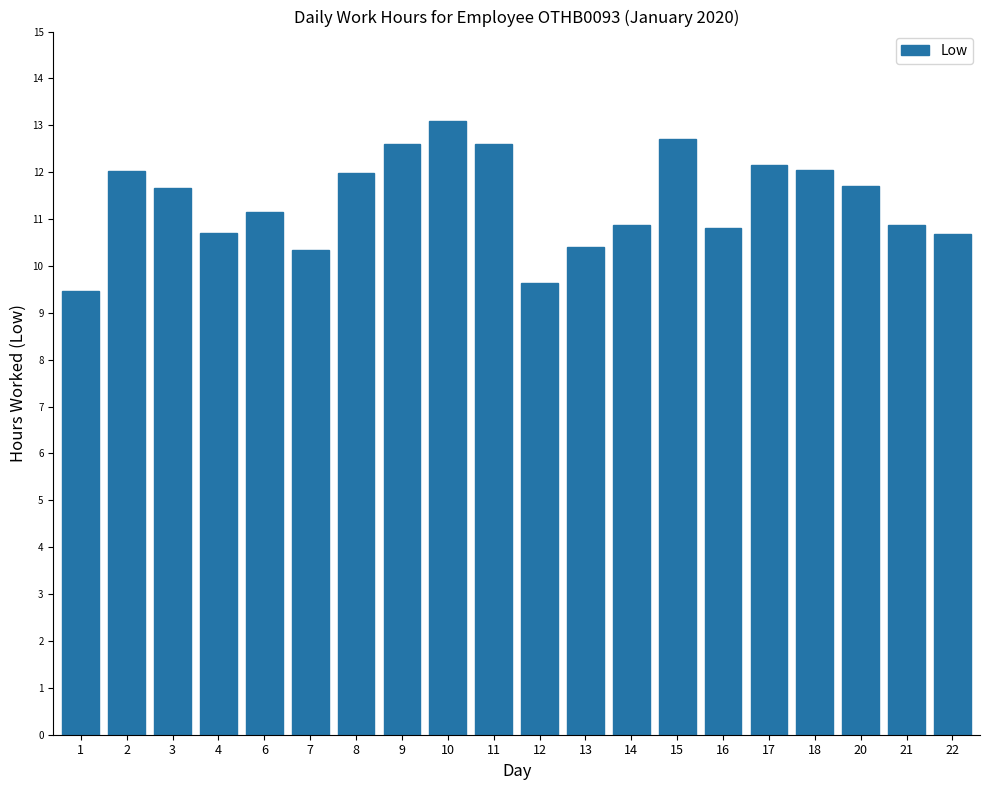

What is the sum of the values at 11 and 16?

23.4